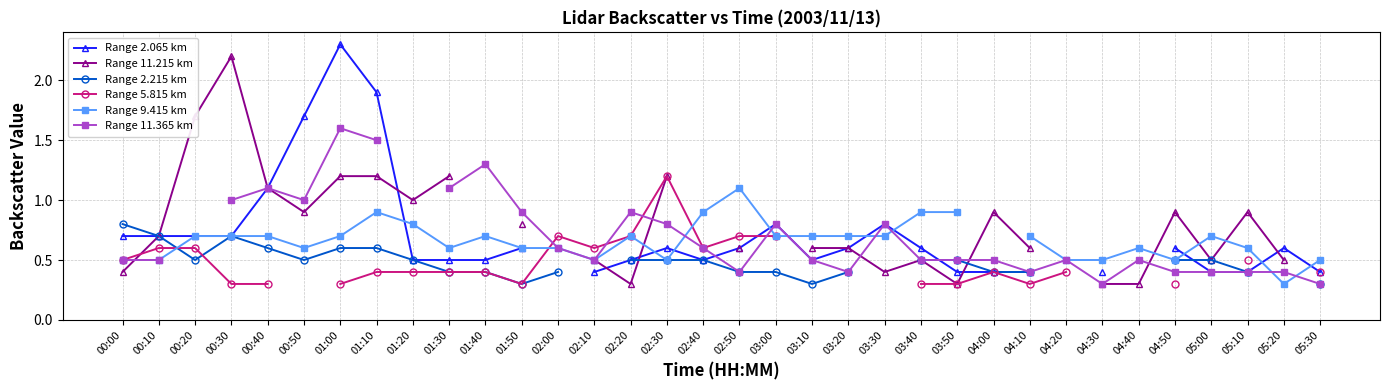

What position from the right is 00:00?

34